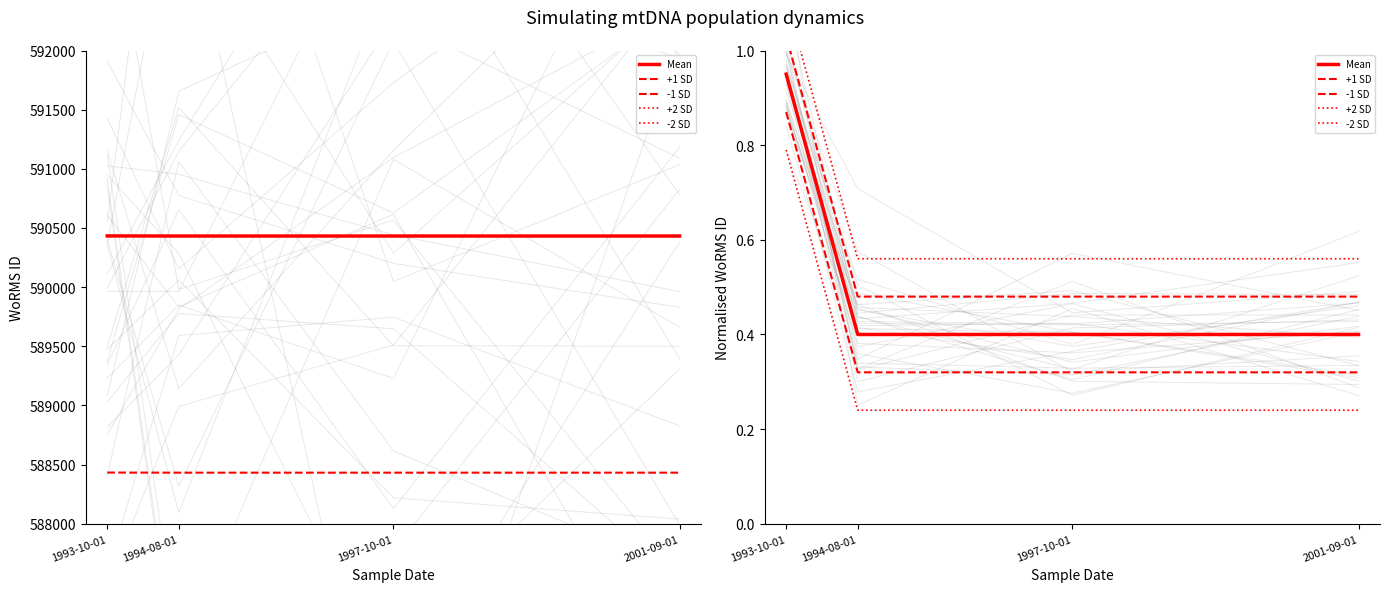

The -2 SD series shows 0.1 at 1994-08-01. True or false?

False